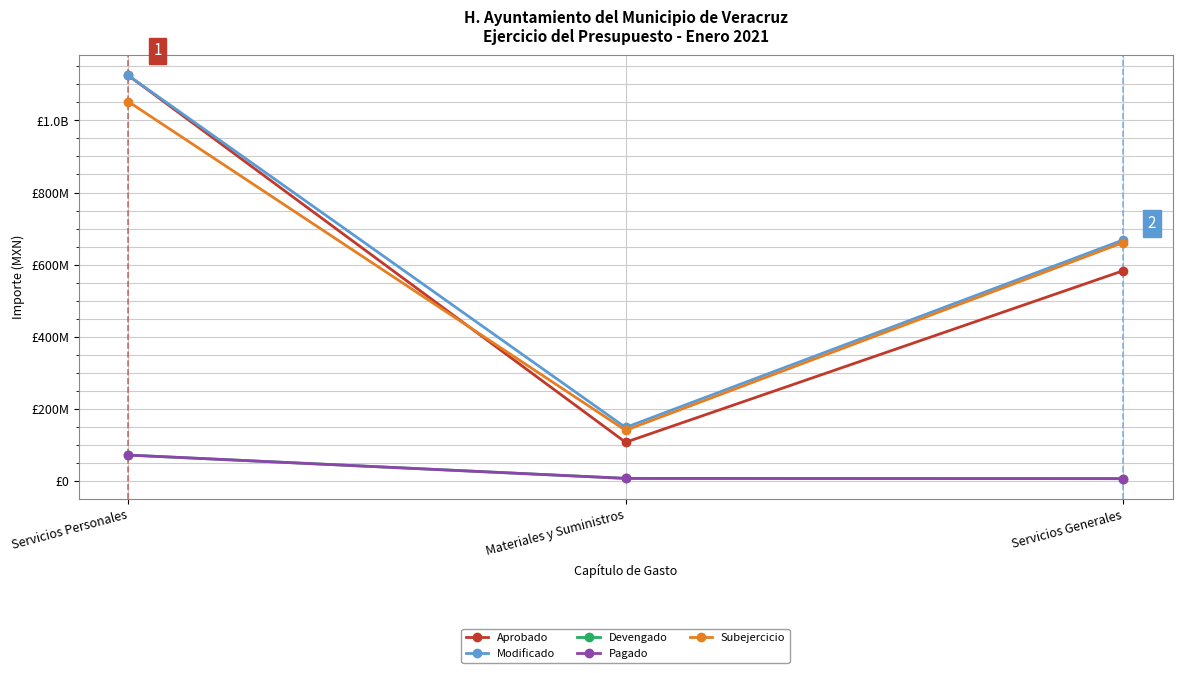

At how many categories does at least one series exceed 163135397?

2